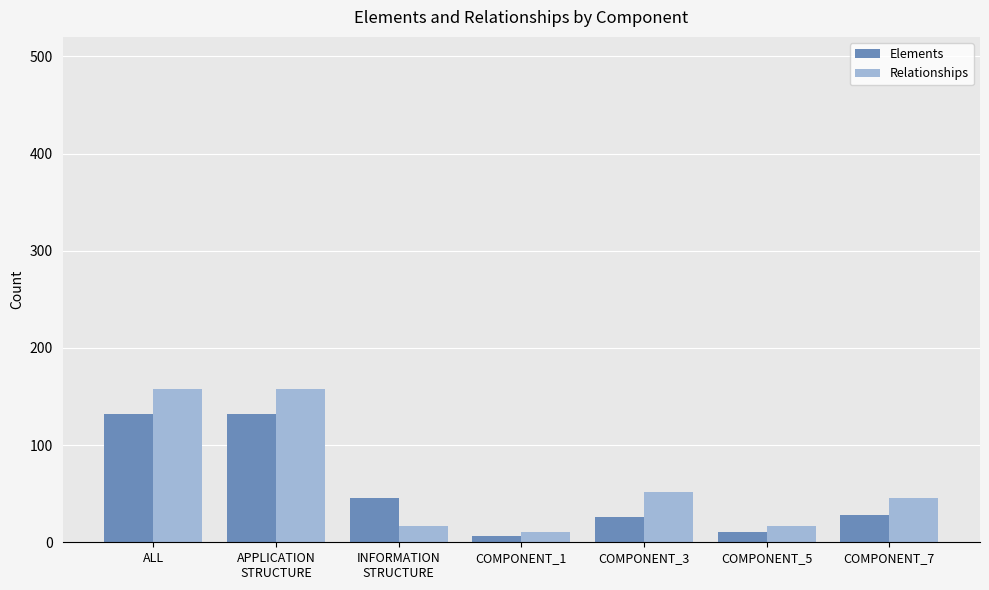

What is the difference between the second highest and minimum values in the Relationships series?

147